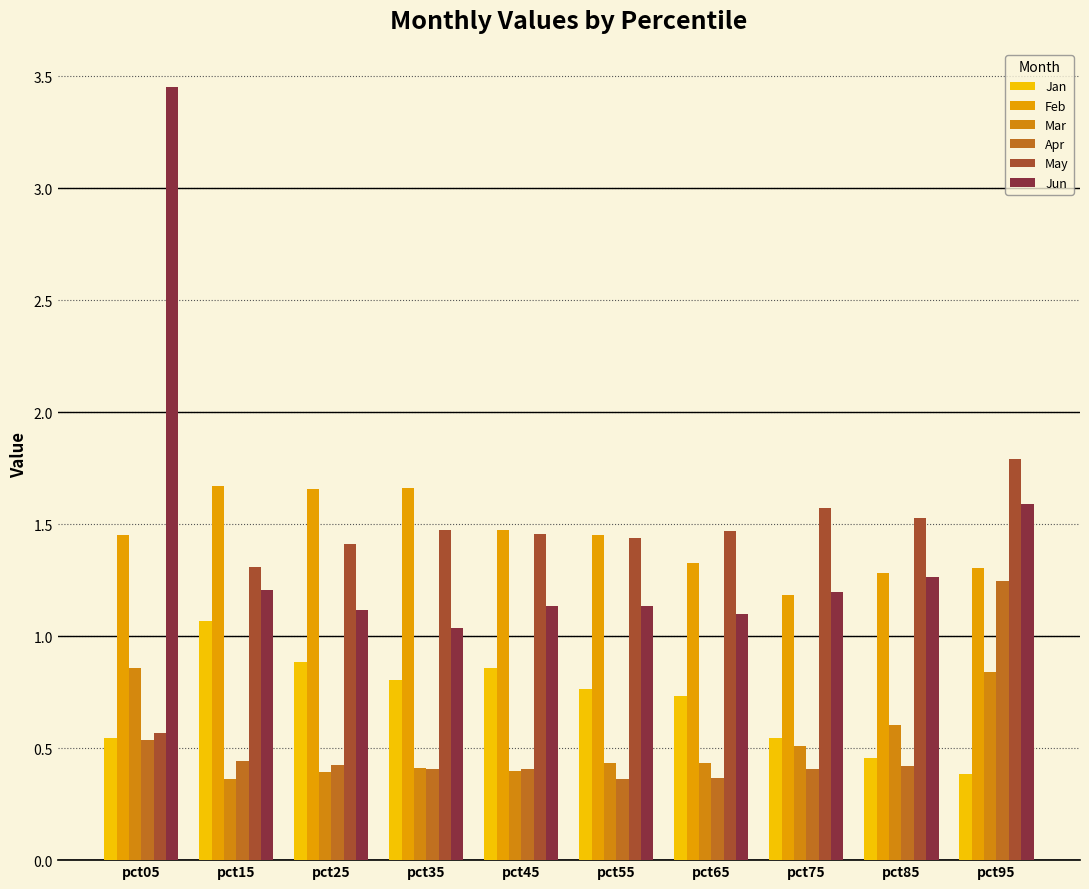

How many bars are there in each group?

6